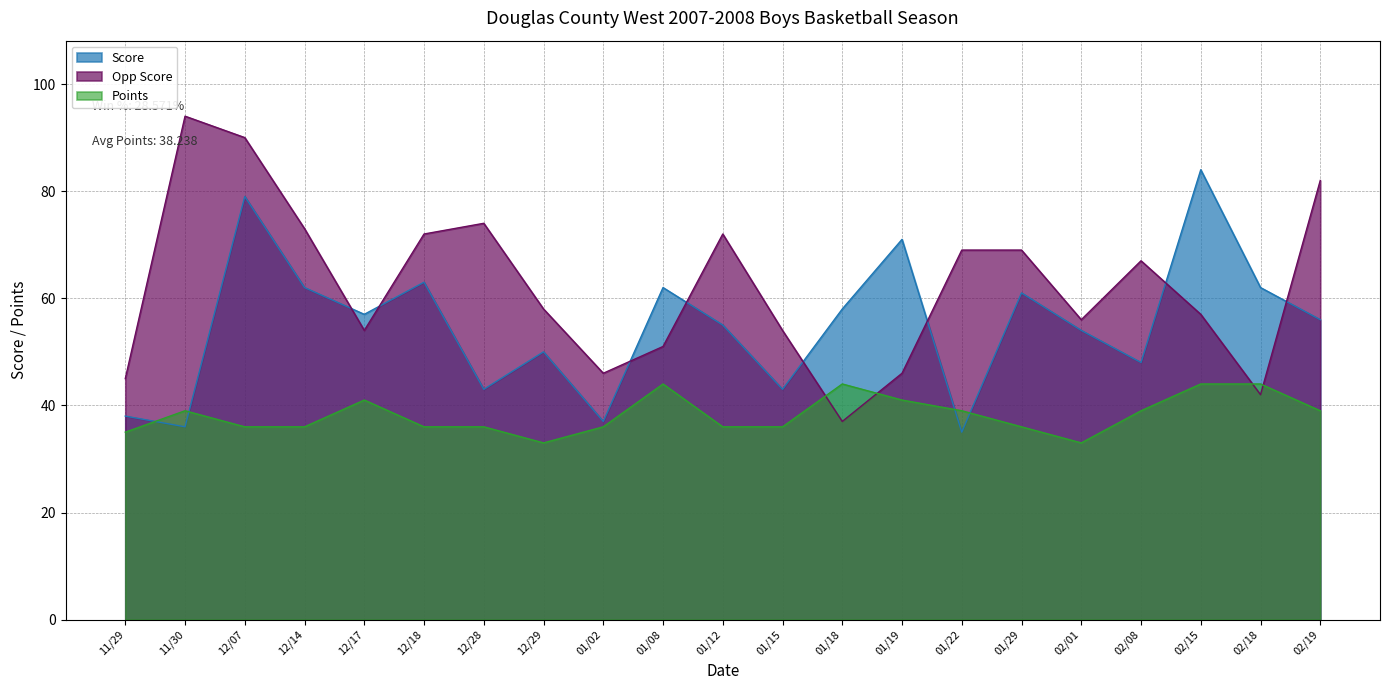

What is the maximum value for Points?

44